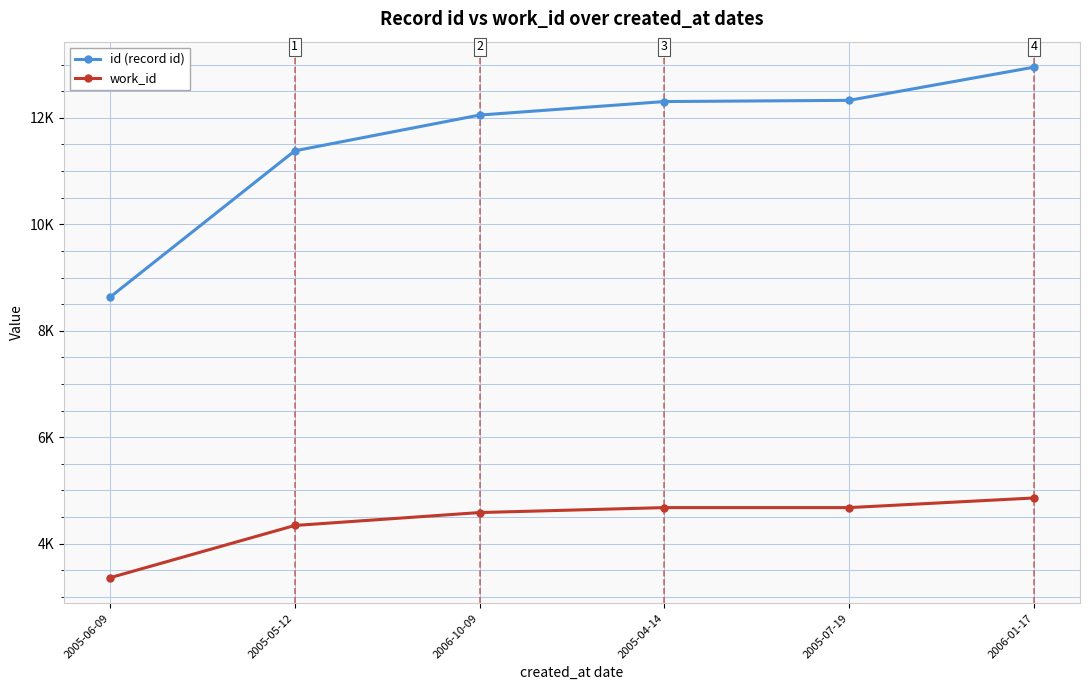

At which label does work_id first exceed 4675?

2006-01-17